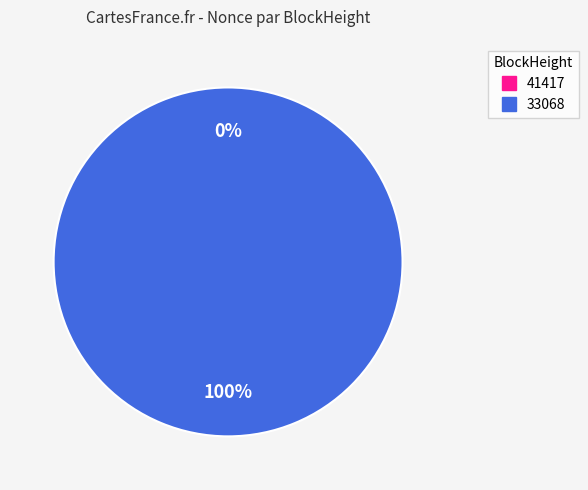

Does any single category account for the majority?

Yes